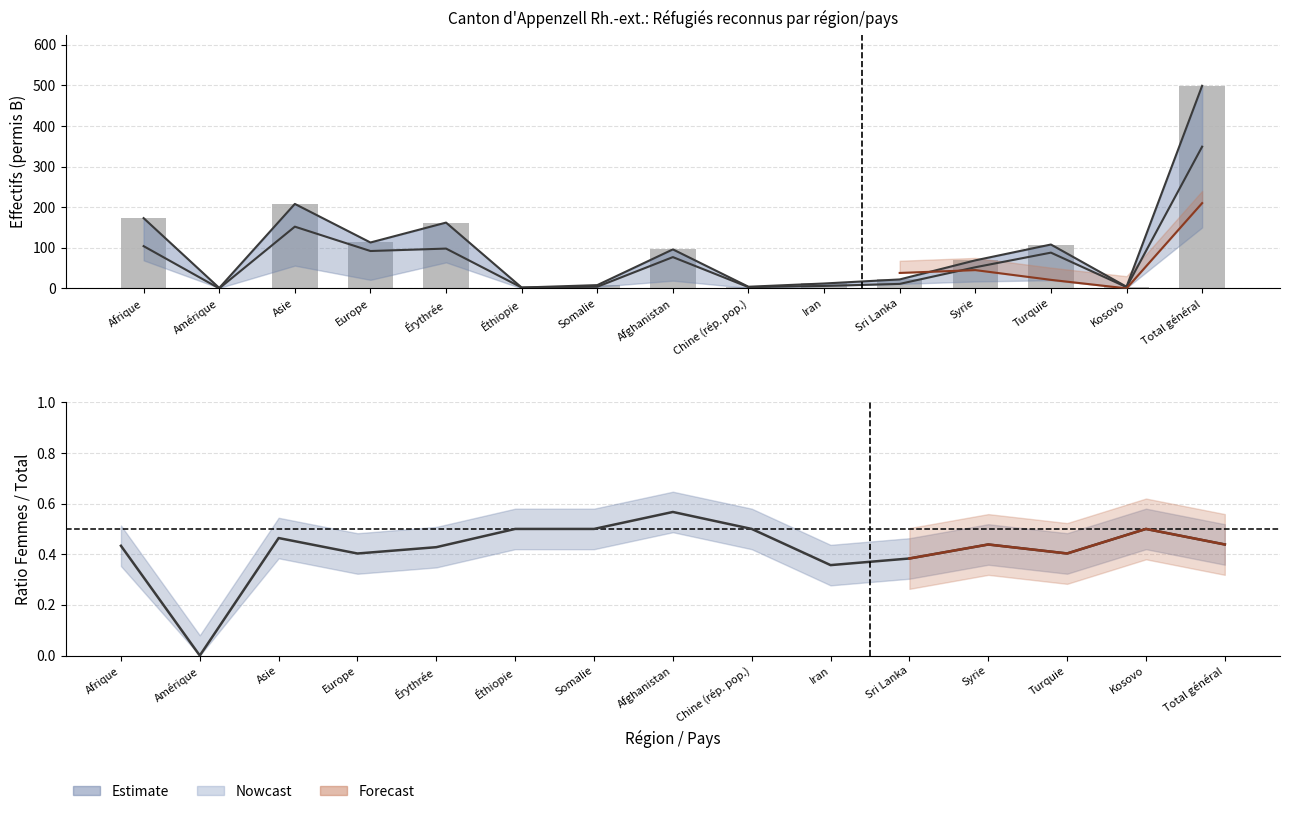

Which category has the highest value across all series?

Total général